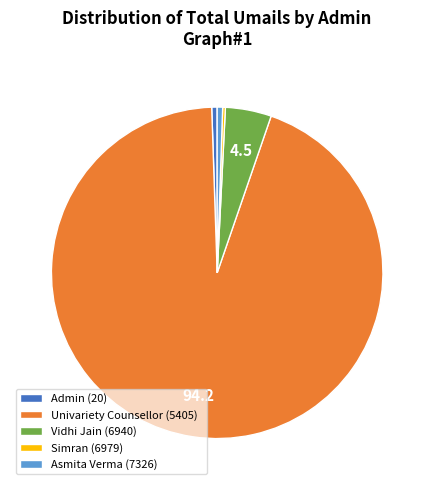

Does Univariety Counsellor (5405) represent more than half of the total?

Yes